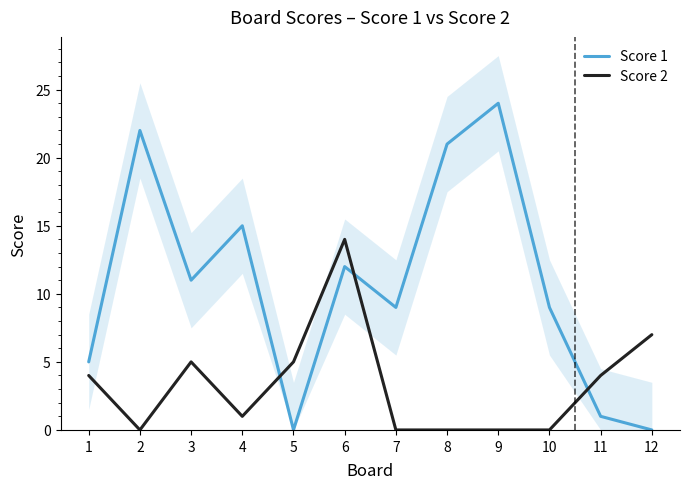

What are all the series names shown in the legend?

Score 1, Score 2